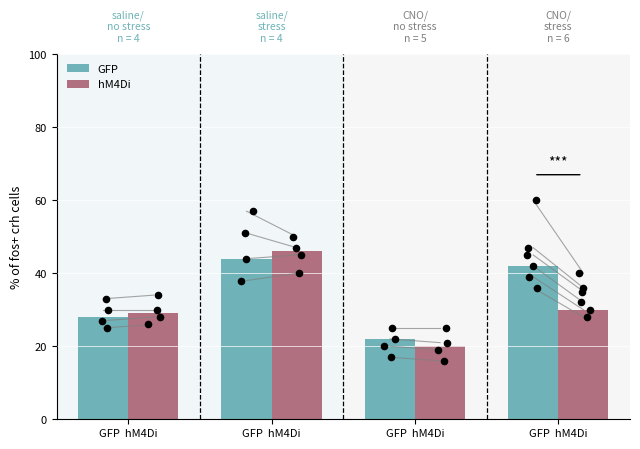

At which category is the sum across all series the highest?

GFP  hM4Di